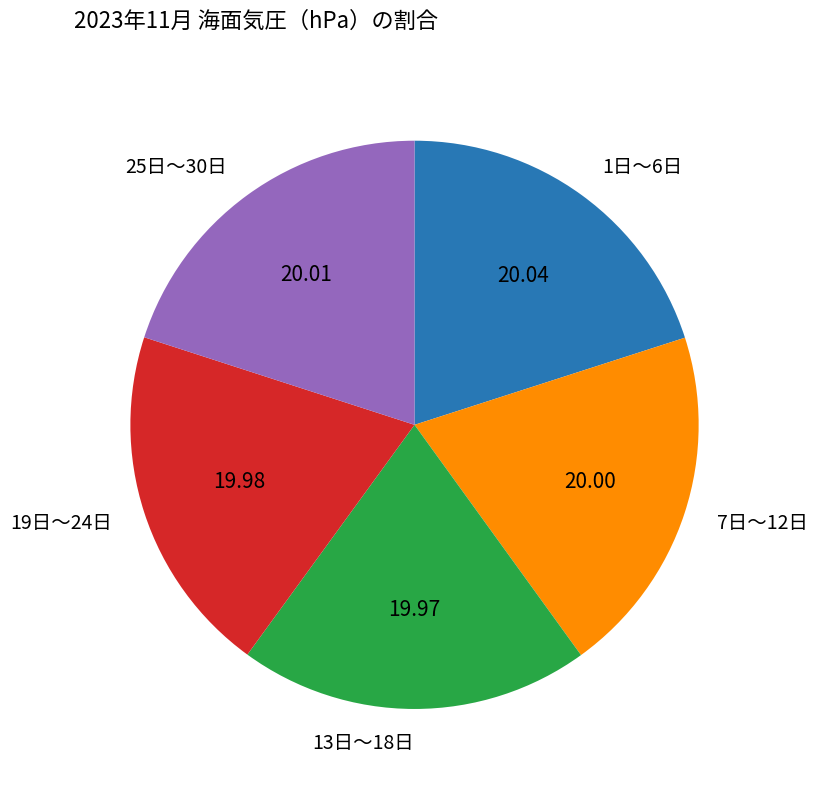

What is the ratio of the value at 1日〜6日 to the value at 19日〜24日?

1.0